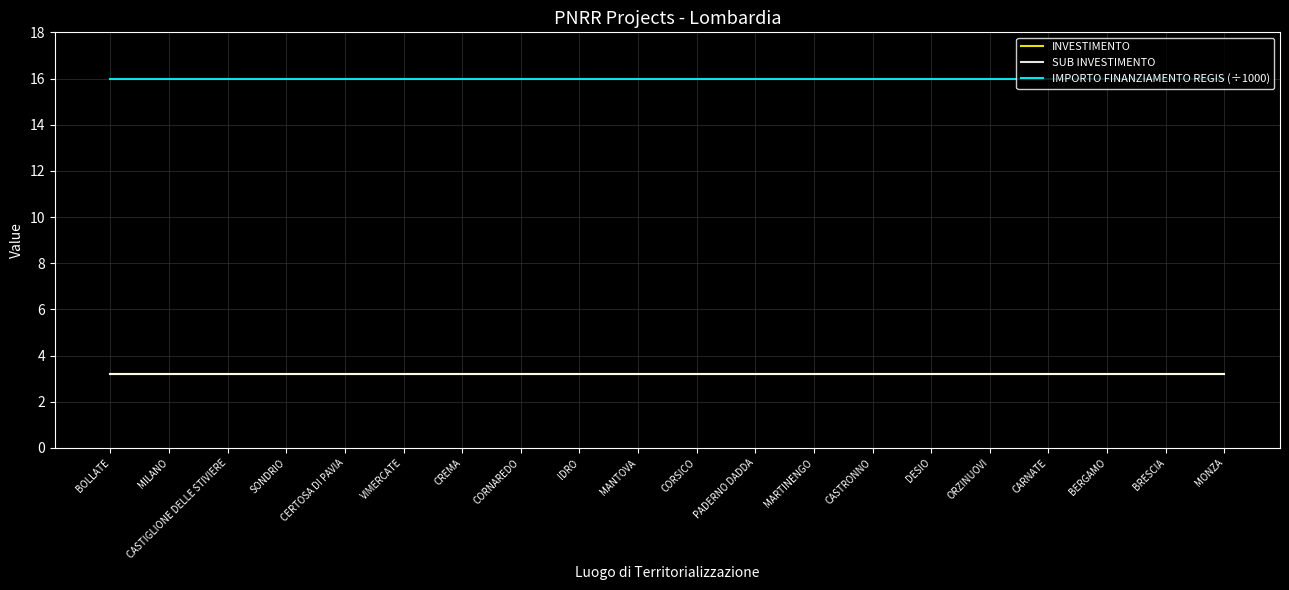

What is the sum of all SUB INVESTIMENTO values?

64.0